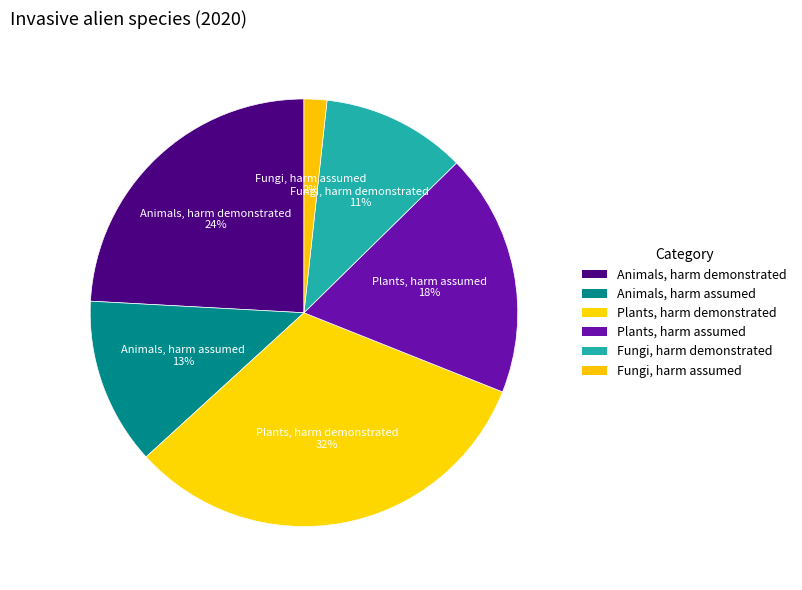

To the nearest percent, what percentage of the pie is Fungi, harm assumed?

2%